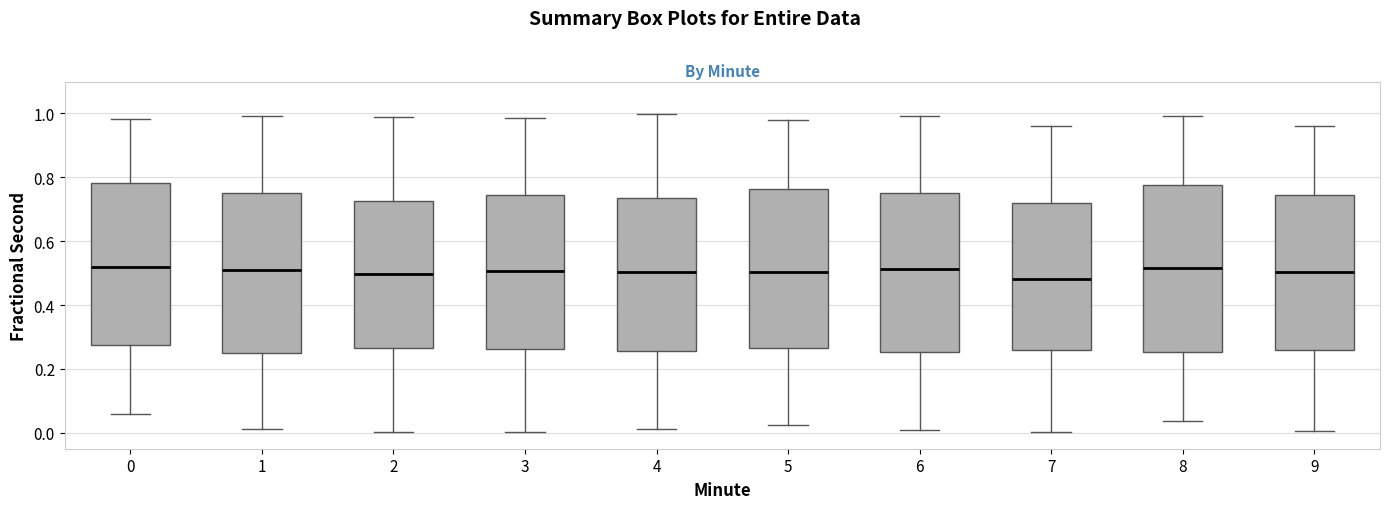

Where is the lower edge of the box at x = 5 on the y-axis? The values are not printed on the chart, so give them approximately, as read against the axis.

0.26